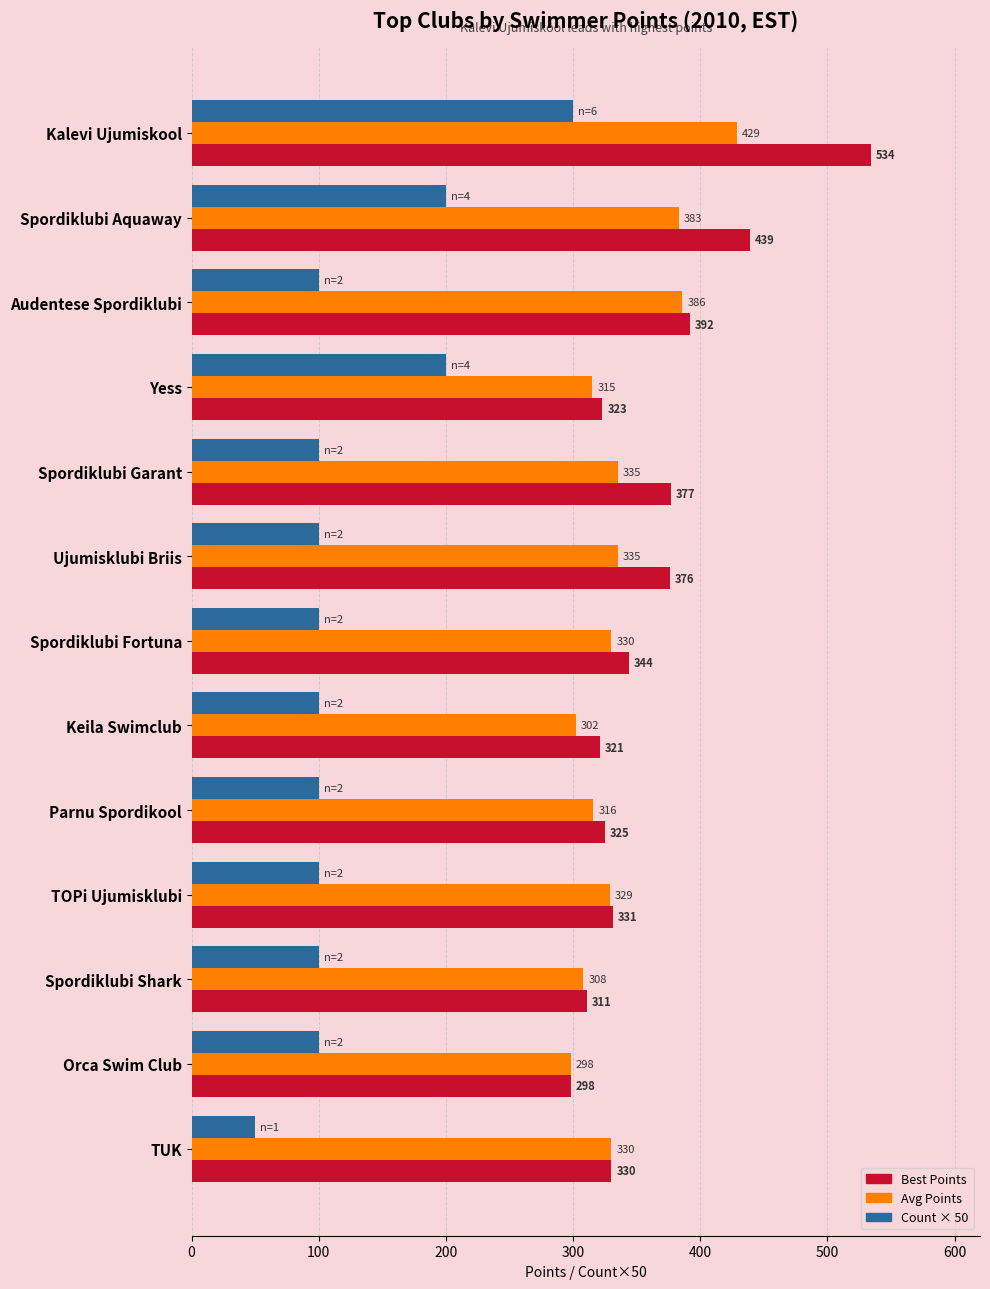

What is the difference between the highest and lowest values at Ujumisklubi Briis?

276